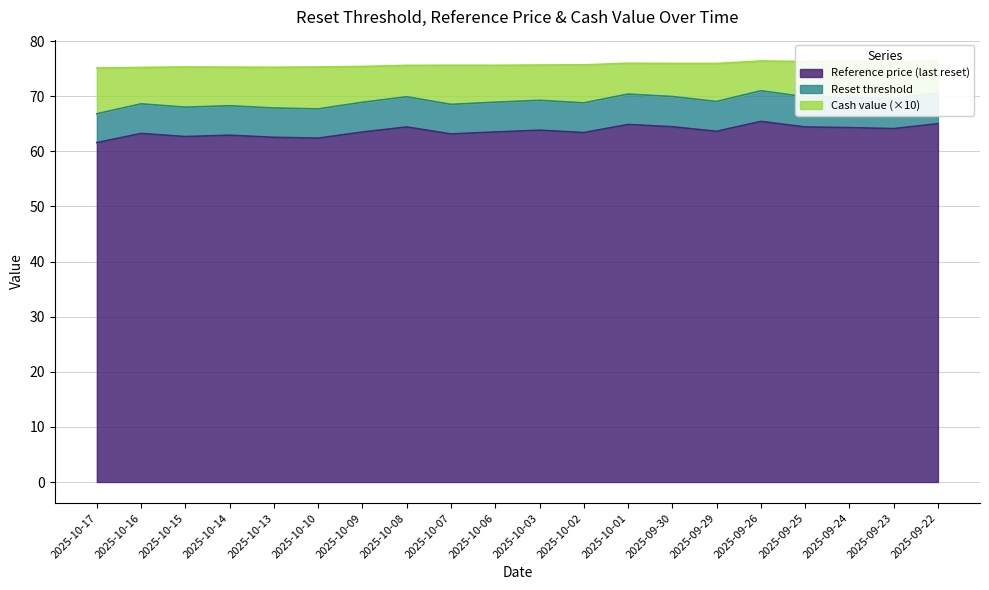

Does the chart display data point markers on the line(s)?

No